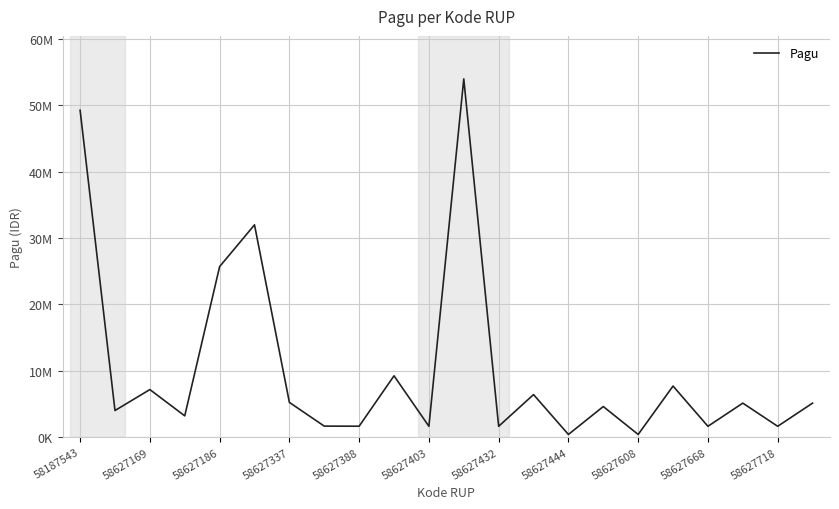

What is the value of the 1st point from the left?

49250900